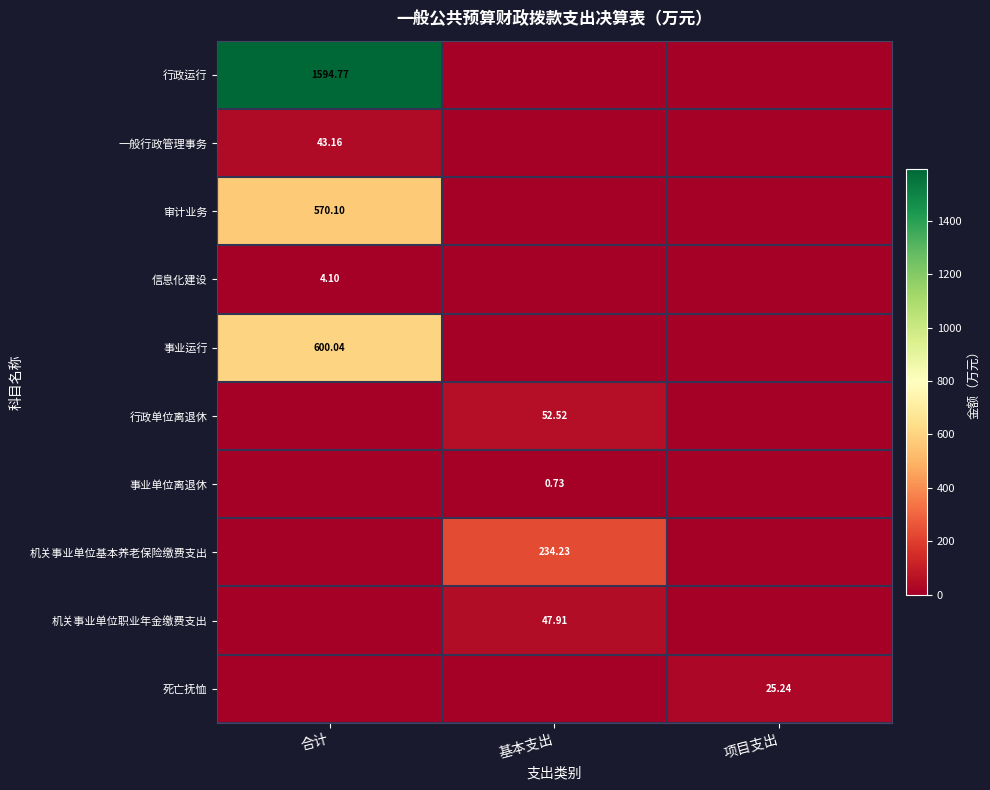

At which label does 行政单位离退休 reach its minimum?

合计